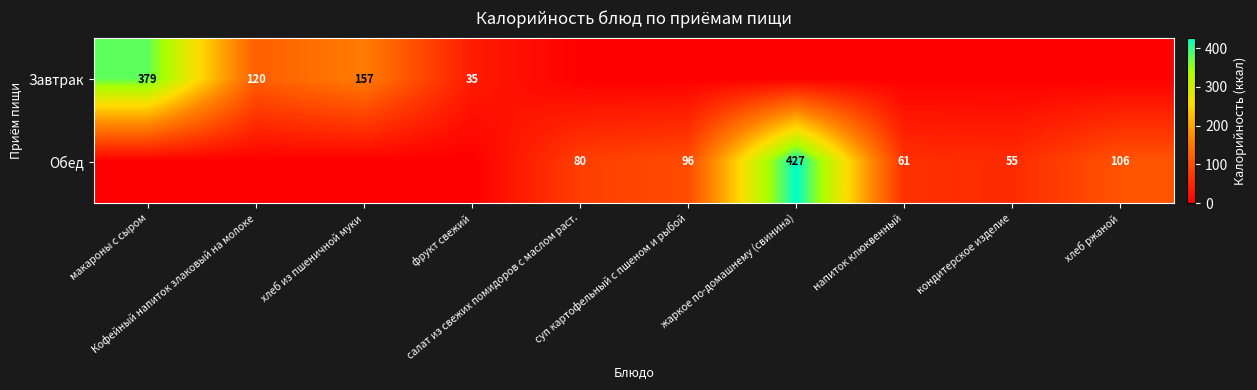

What is the sum of all Обед values?

825